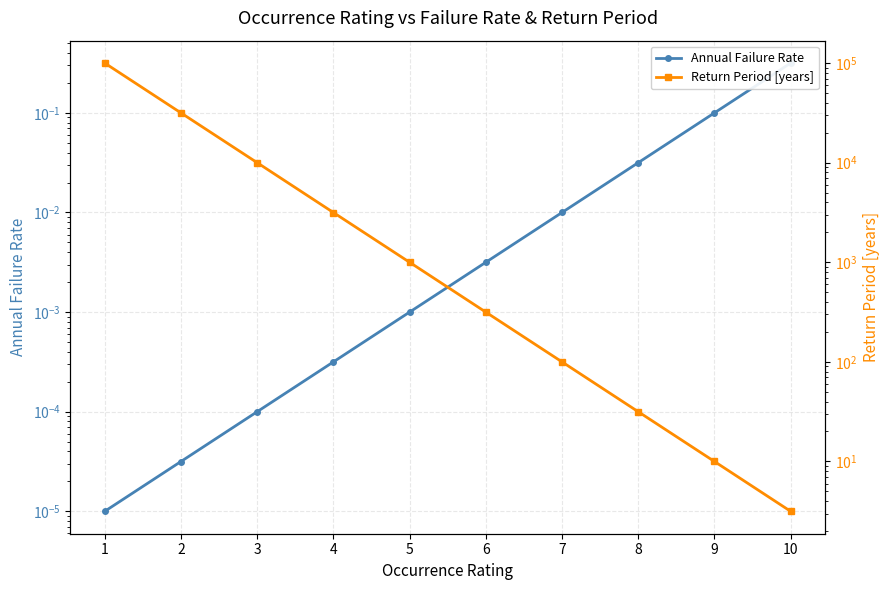

What is the value of the Return Period [years] point at the 10th from the left?

3.2